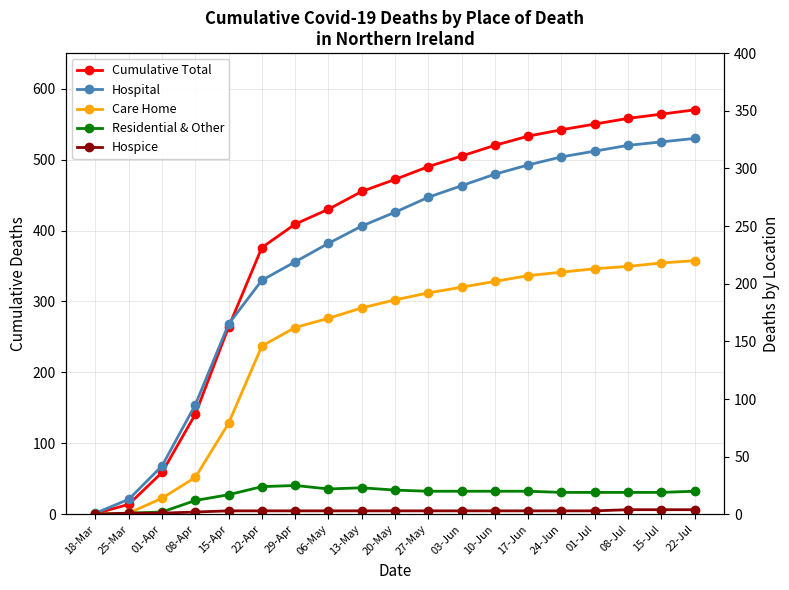

True or false: Cumulative Total has more than 2 interior local peaks.

False